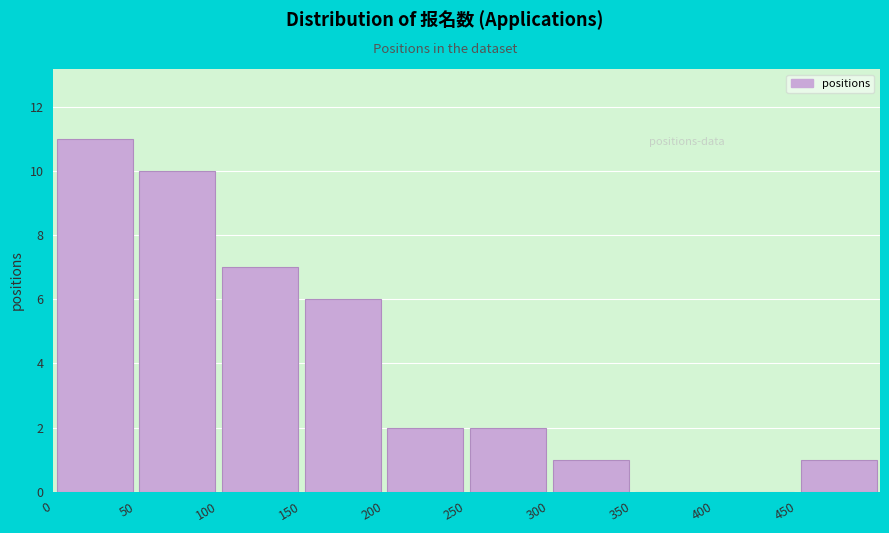

What is the height of the bar covering 250 to 300 on the x-axis? The values are not printed on the chart, so give them approximately, as read against the axis.

2